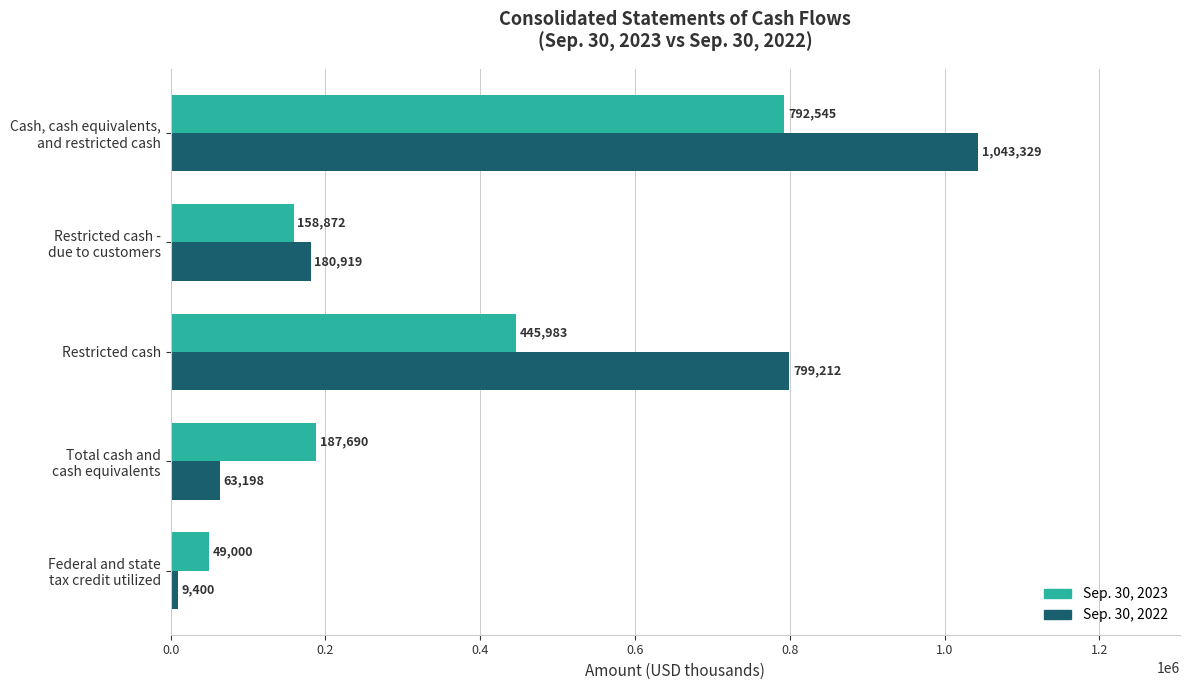

At which label is Sep. 30, 2023 closest to 420772?

Restricted cash